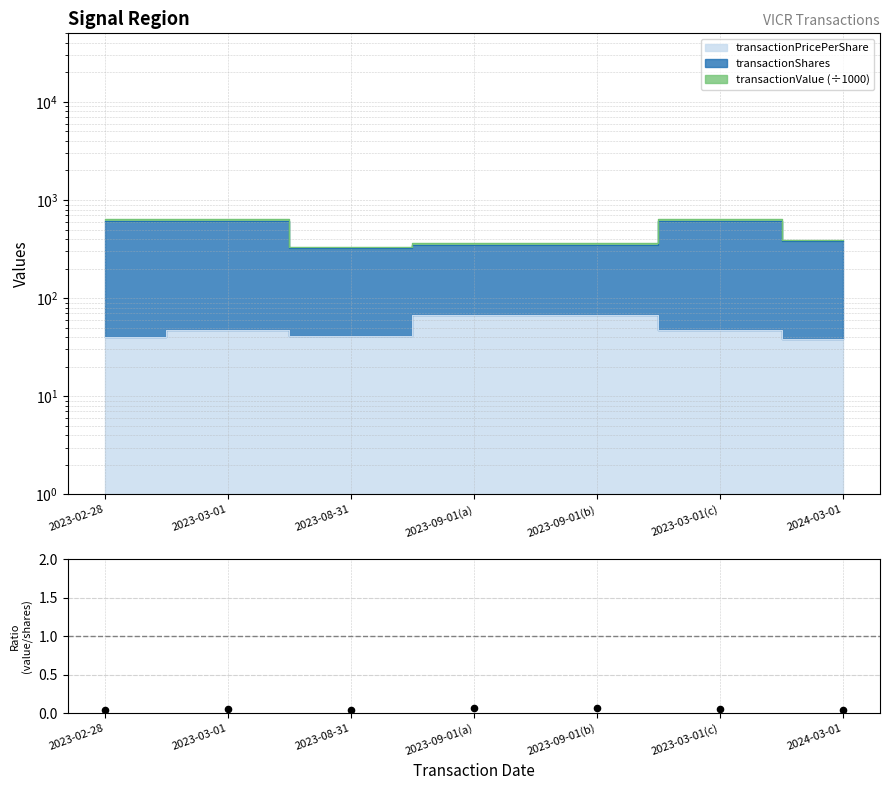

Which has a higher value, 2023-09-01(b) or 2023-02-28?

2023-09-01(b)